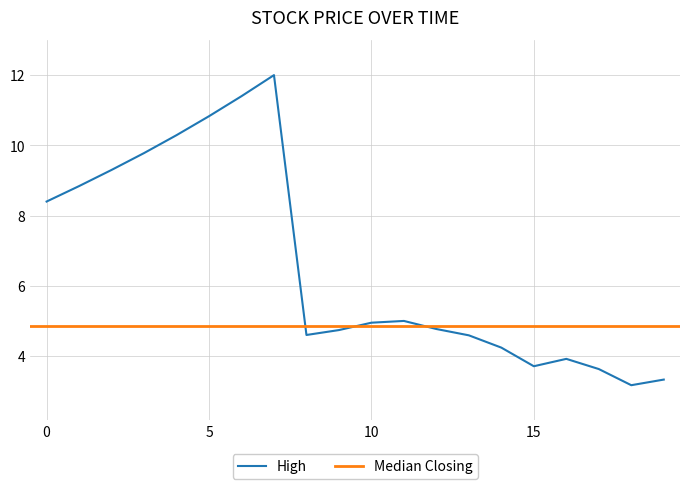

What is the approximate value at 23/10/2022?

10.3